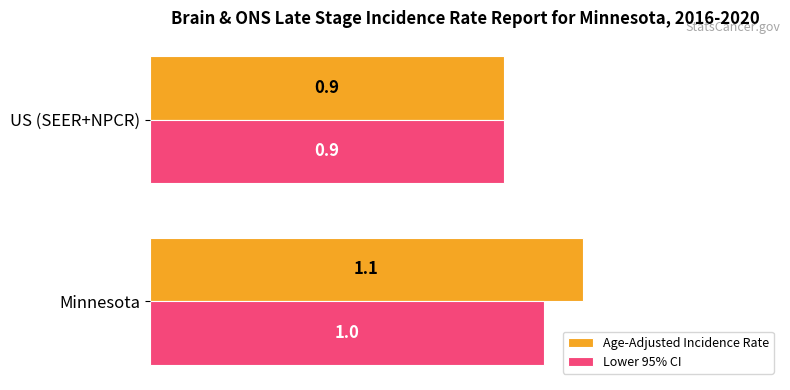

What is the approximate value of Lower 95% CI at Minnesota?

1.0